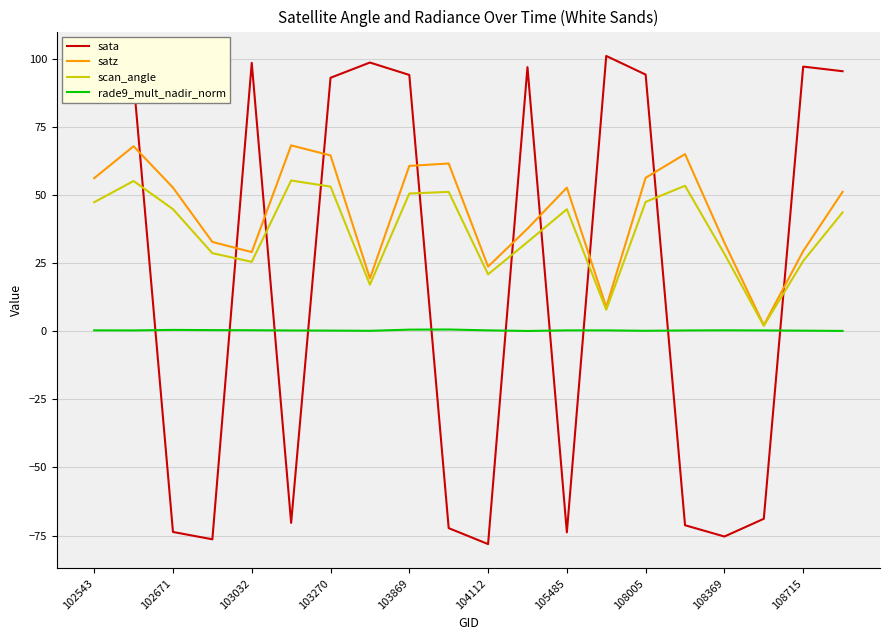

What is the greatest value displayed?

101.0